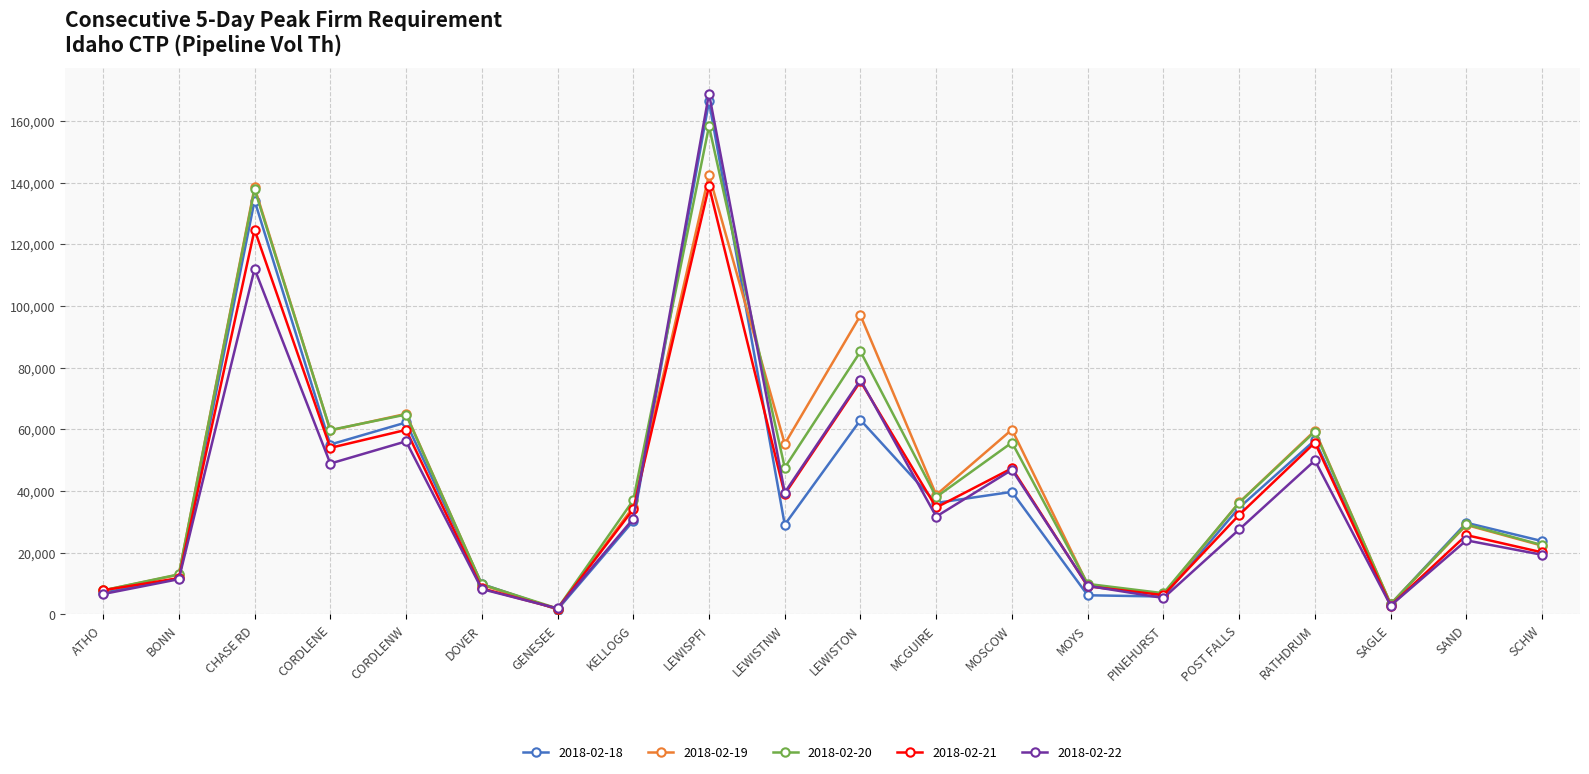

At which label is 2018-02-21 closest to 70360?

LEWISTON